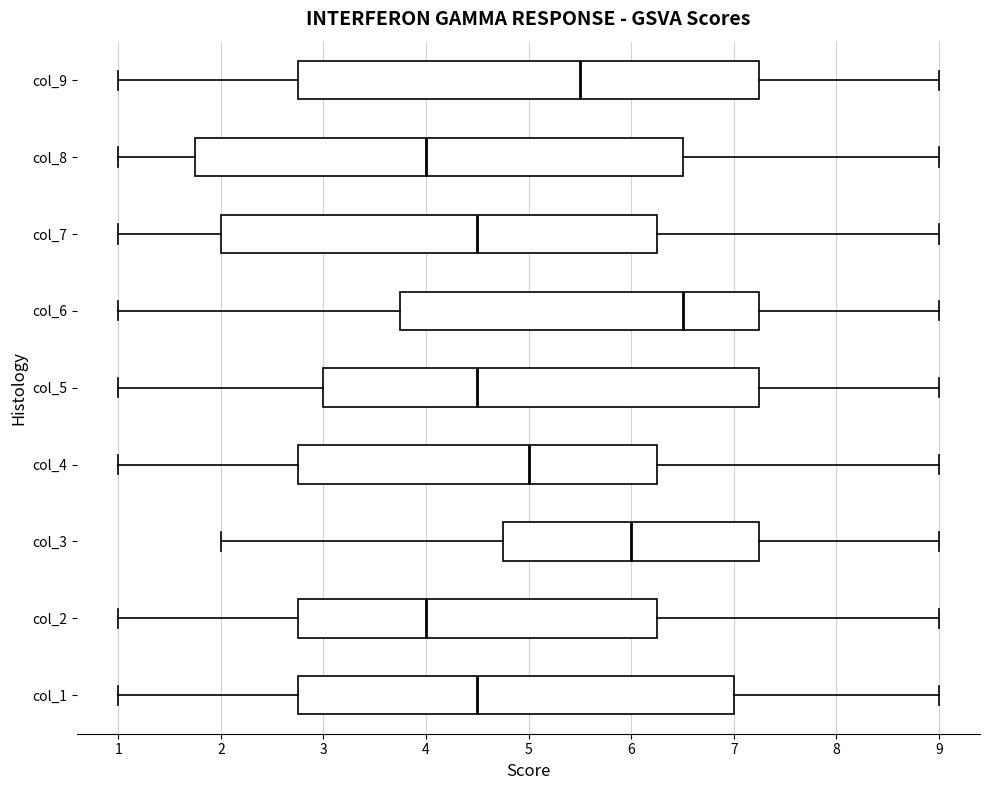

Which box's median line is the furthest to the right?

col_6